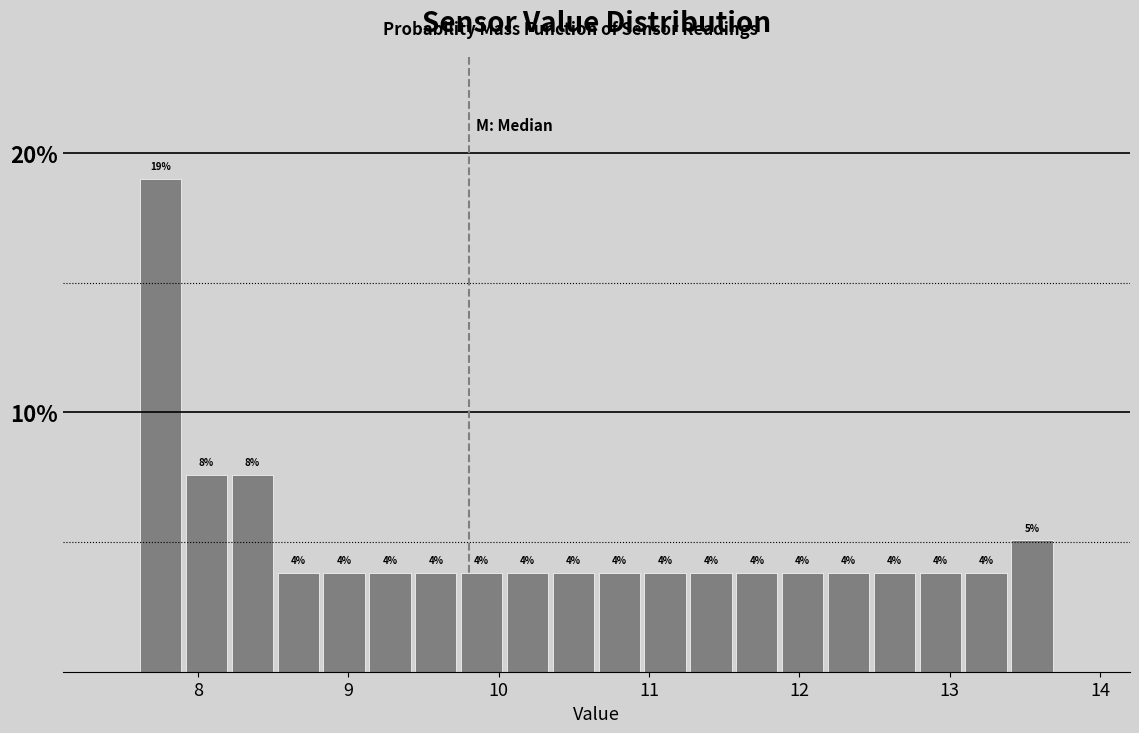

Read against the x-axis, roughly where is the centre of the tallest bar?

7.8